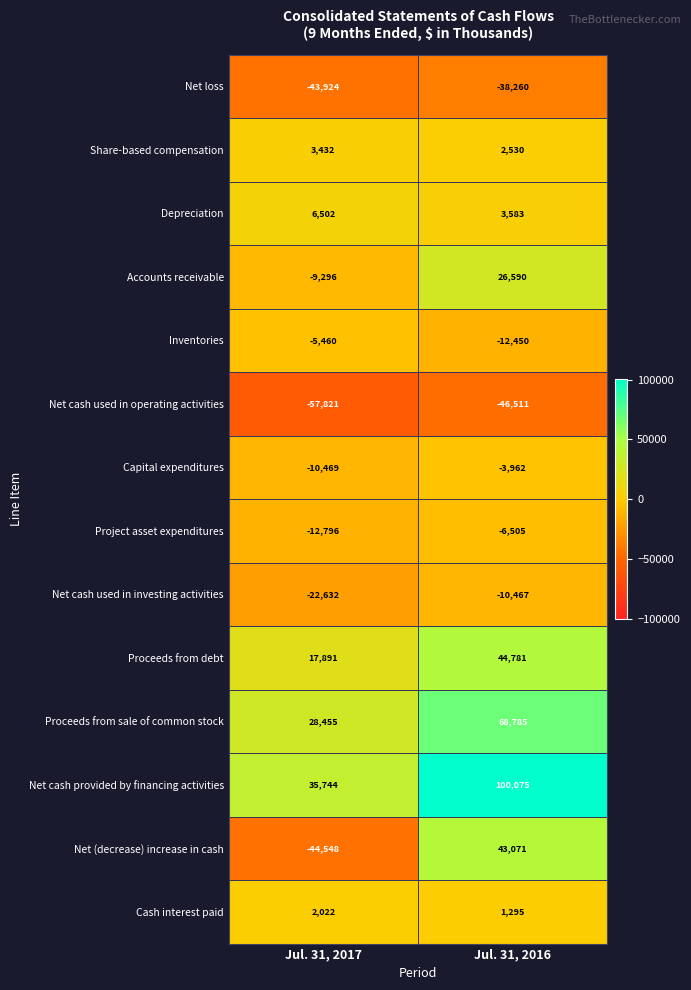

What is the difference between the highest and lowest values at Jul. 31, 2016?

146586